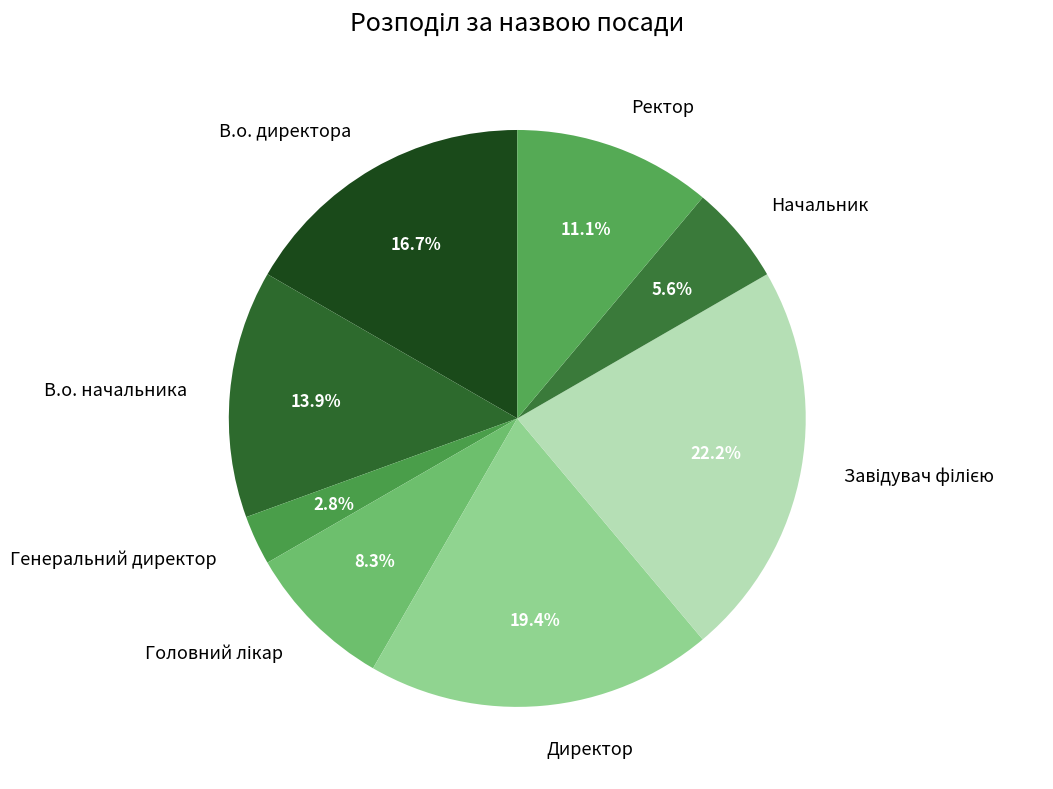

To the nearest percent, what is the combined percentage of В.о. директора and Ректор?

28%